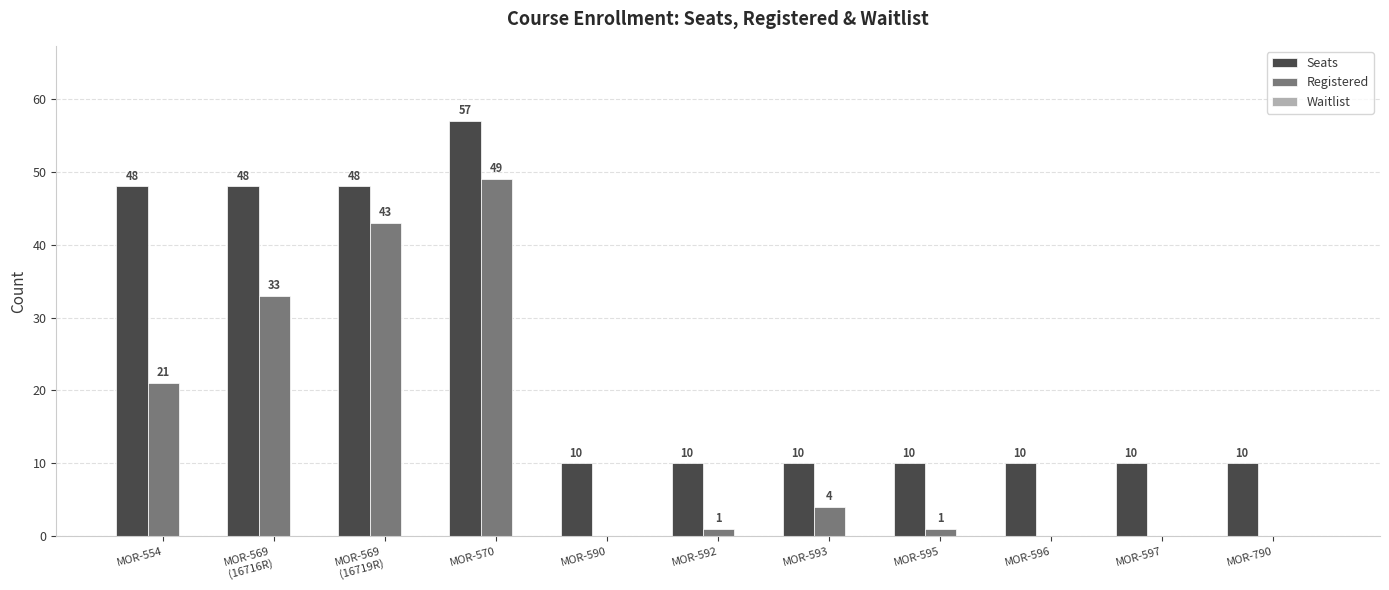

The value of Seats at MOR-590 is 14. True or false?

False